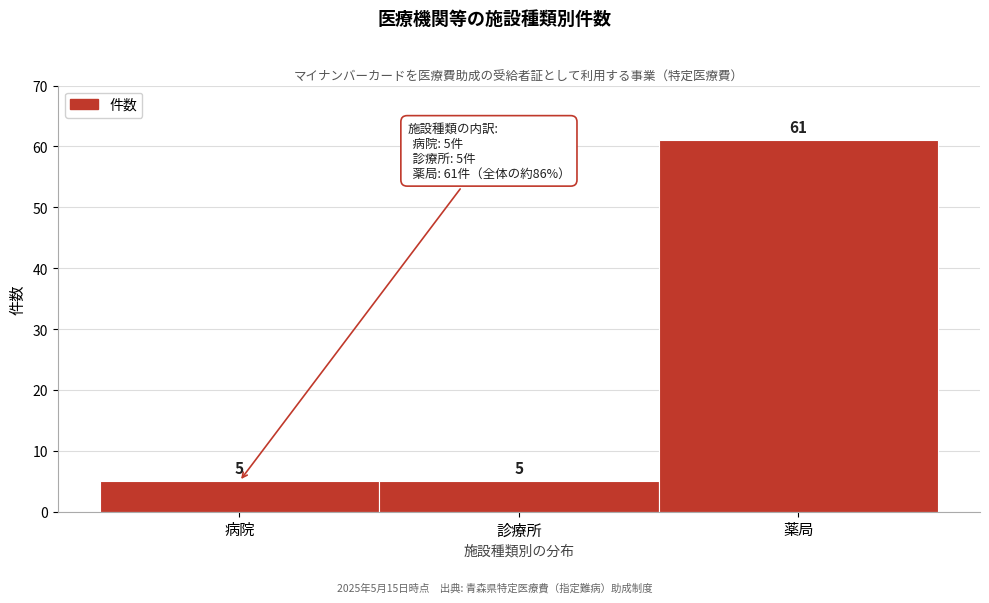

Reading left to right, extract all data points from this chart.

病院=5	診療所=5	薬局=61